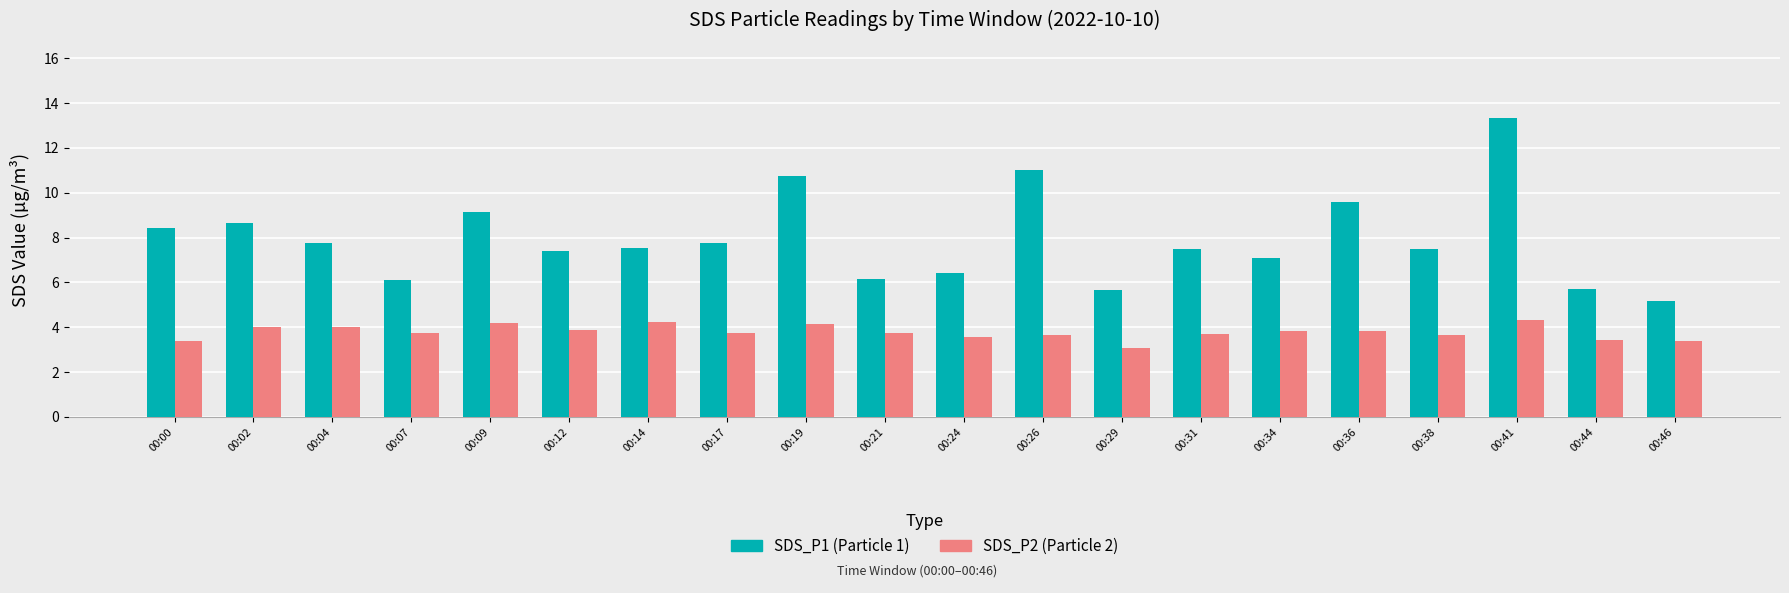

What is the total value across all series at 00:29?

8.7